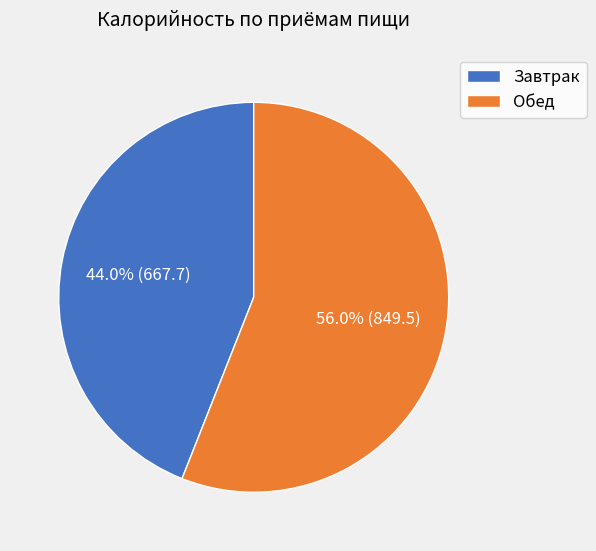

To the nearest percent, what is the difference between the largest and smallest slice percentages?

12%